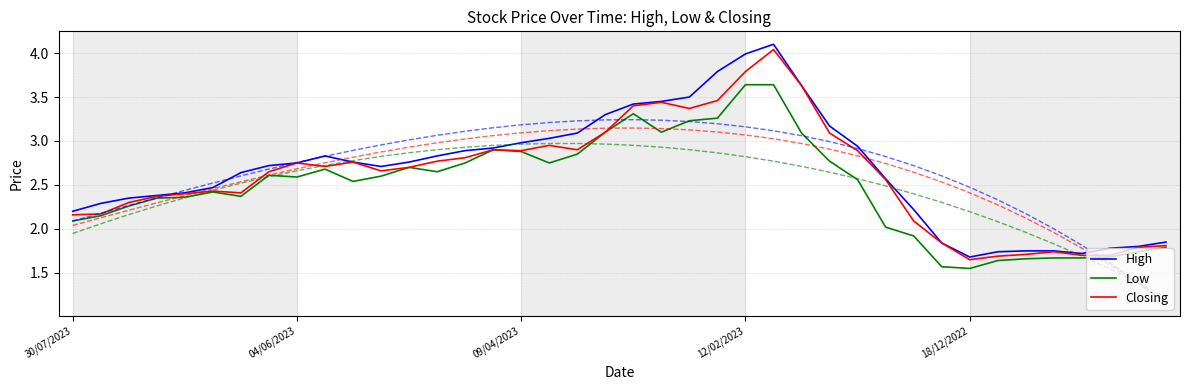

What position from the right is 37?

3